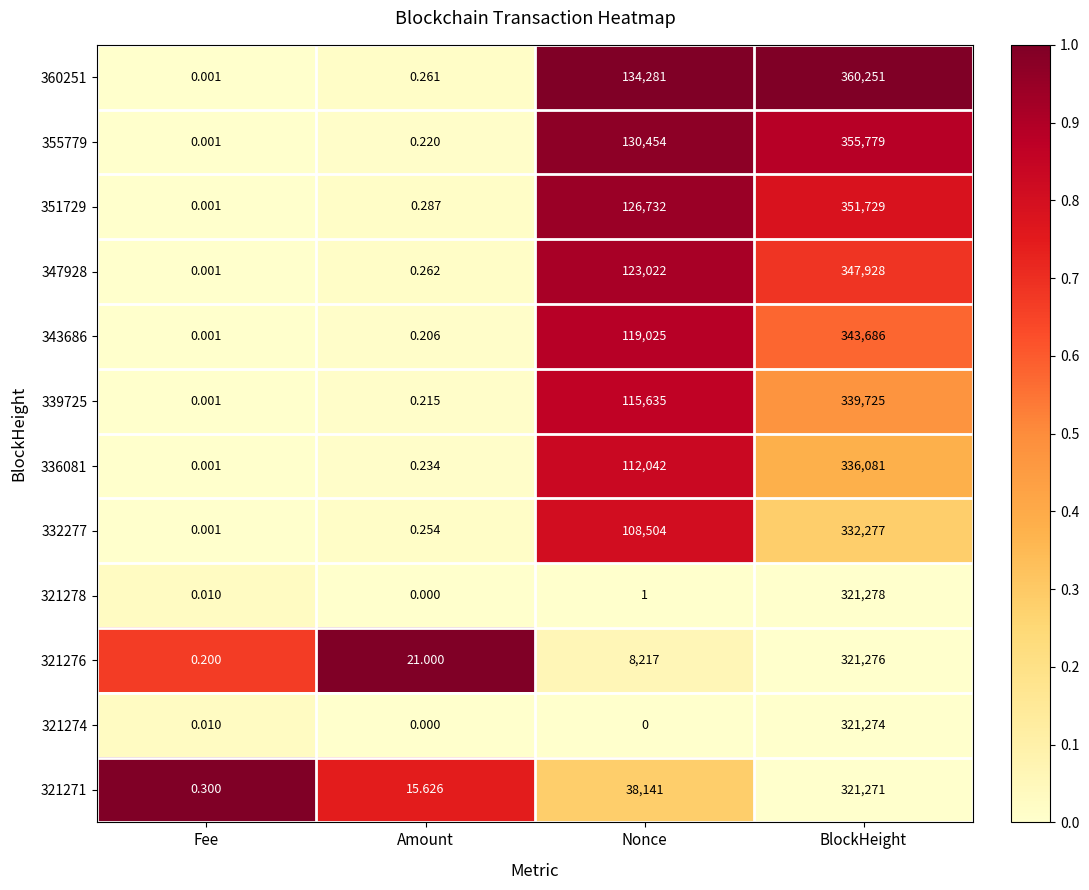

List the series in order of their peak value, lowest first.

321271, 321274, 321276, 321278, 332277, 336081, 339725, 343686, 347928, 351729, 355779, 360251